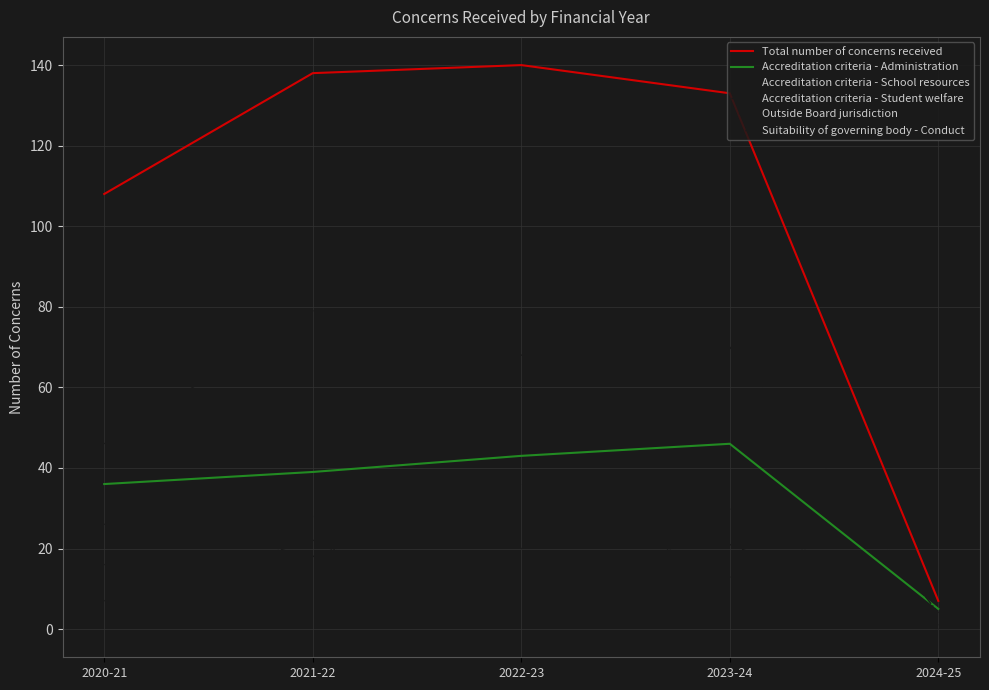

What is the difference between the highest and lowest values at 2023-24?

120